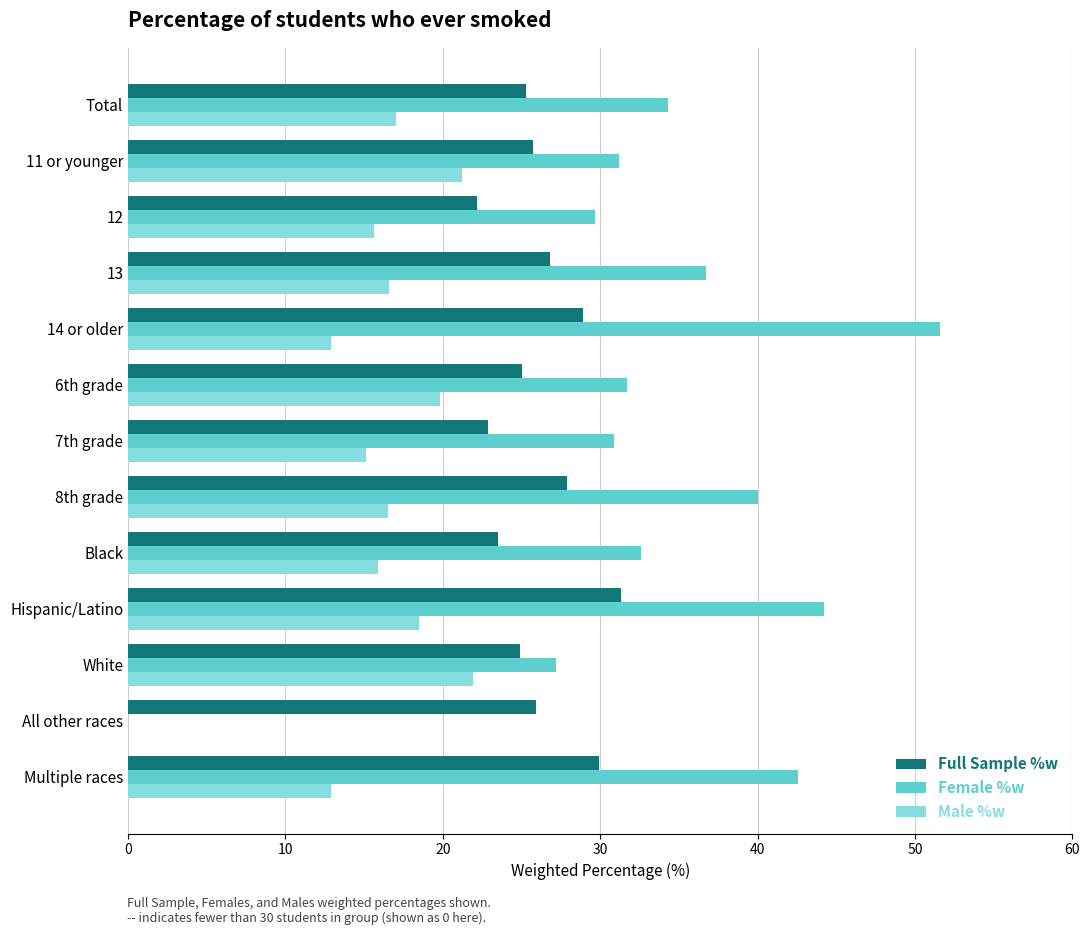

Which series changed the most between 14 or older and Black?

Female %w